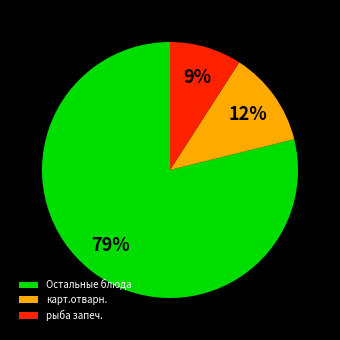

Is рыба запеч. the majority of the pie?

No